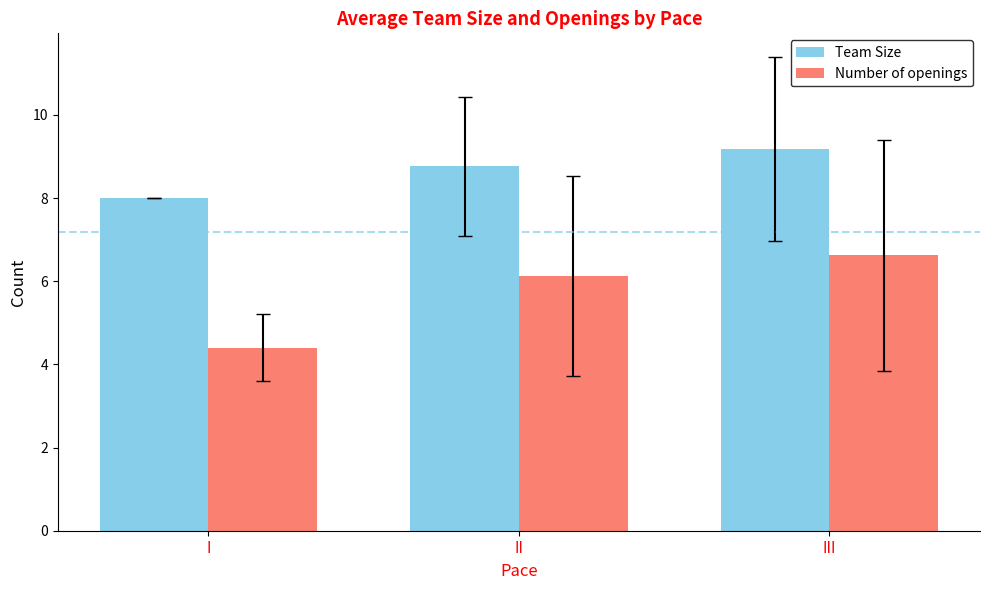

What is the spread (max minus min) of values at I?

3.6